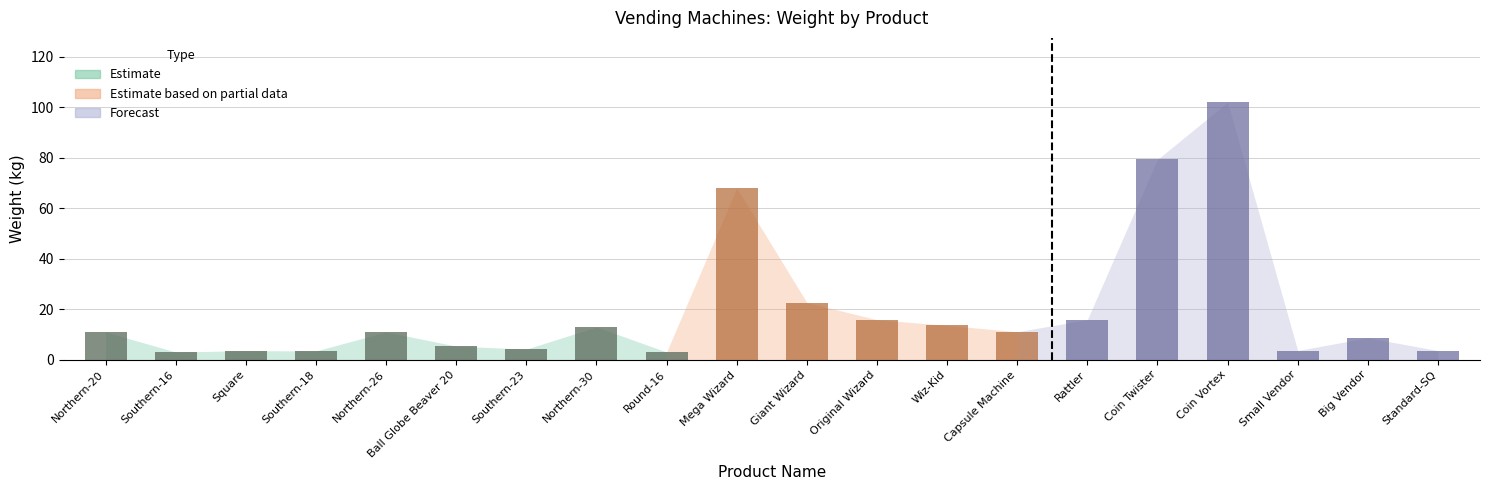

List the labels in order of value, largest first.

Coin Vortex, Coin Twister, Mega Wizard, Giant Wizard, Rattler, Original Wizard, Wiz-Kid, Northern-30, Capsule Machine, Northern-20, Northern-26, Big Vendor, Ball Globe Beaver 20, Southern-23, Small Vendor, Standard-SQ, Square, Southern-18, Southern-16, Round-16